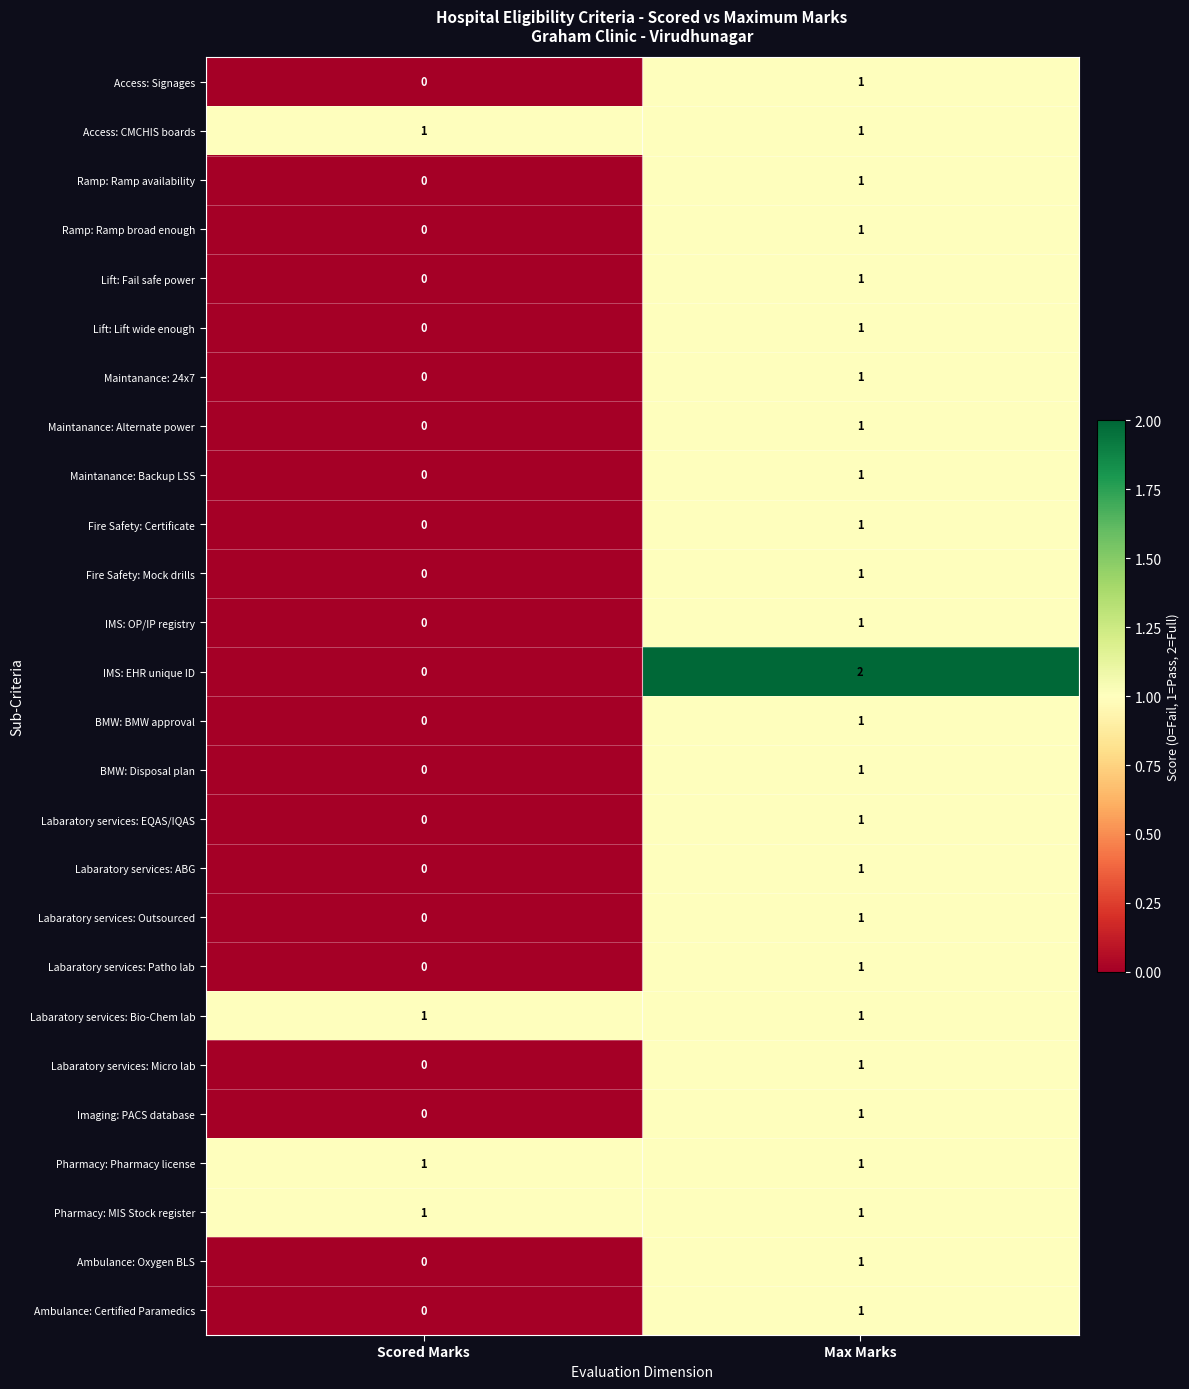

What is the greatest value displayed?

2